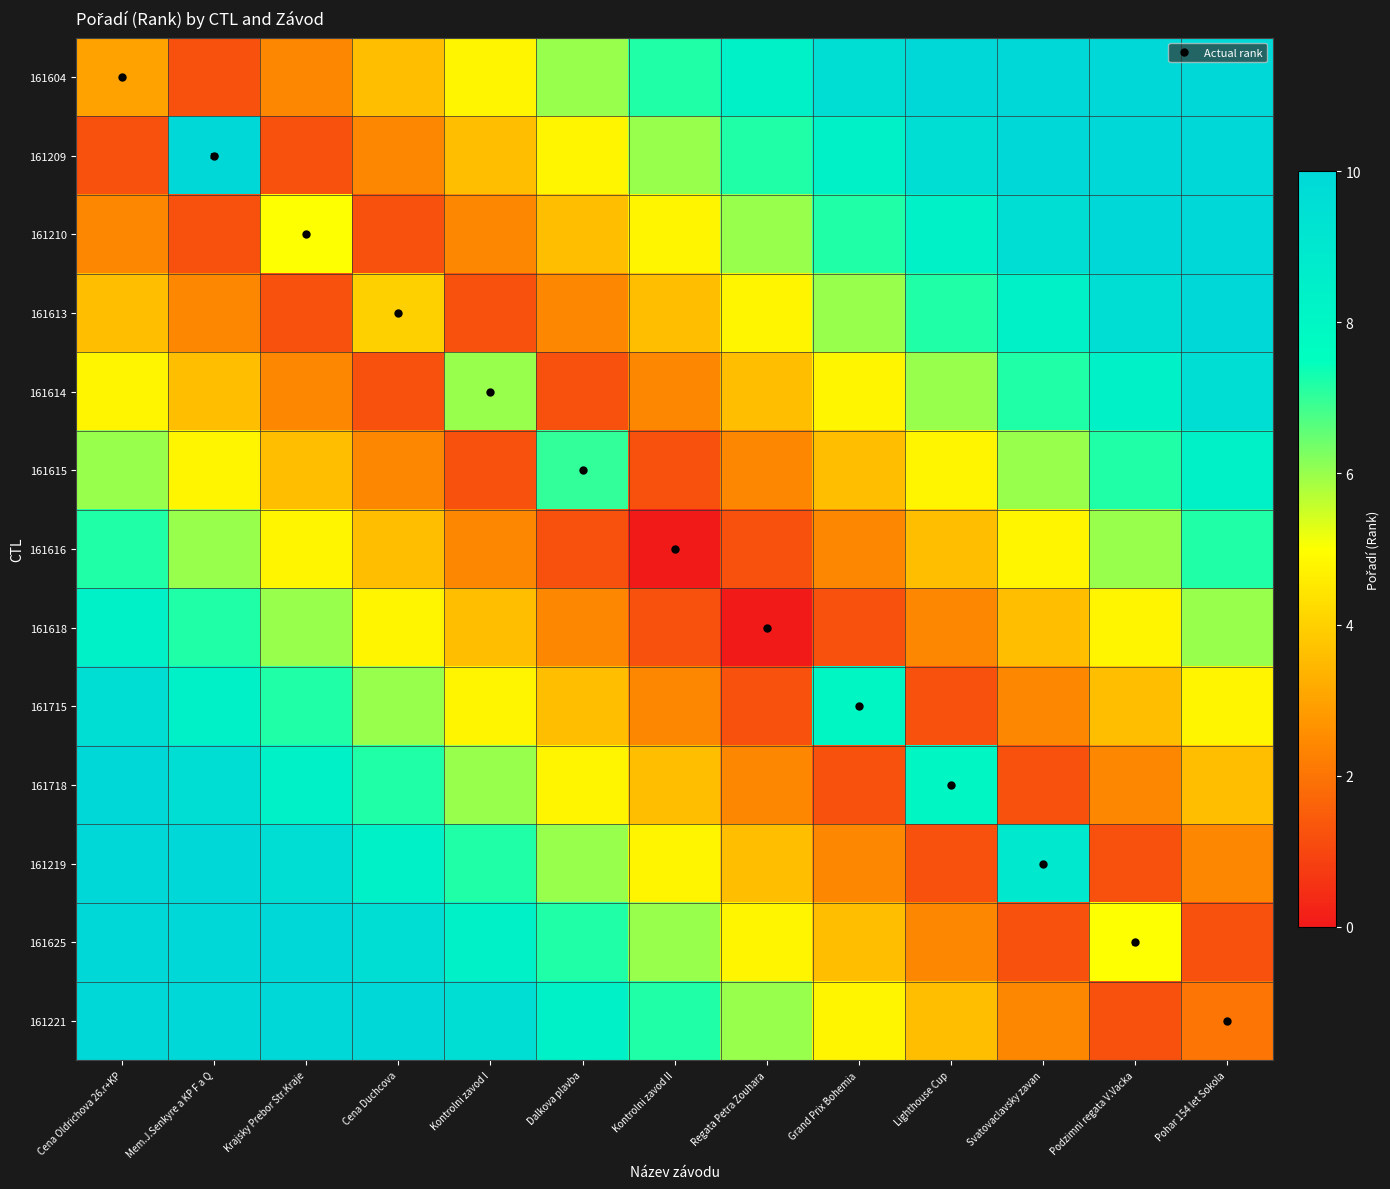

What is the total value across all series at Mem.J.Senkyre a KP F a Q?

84.4